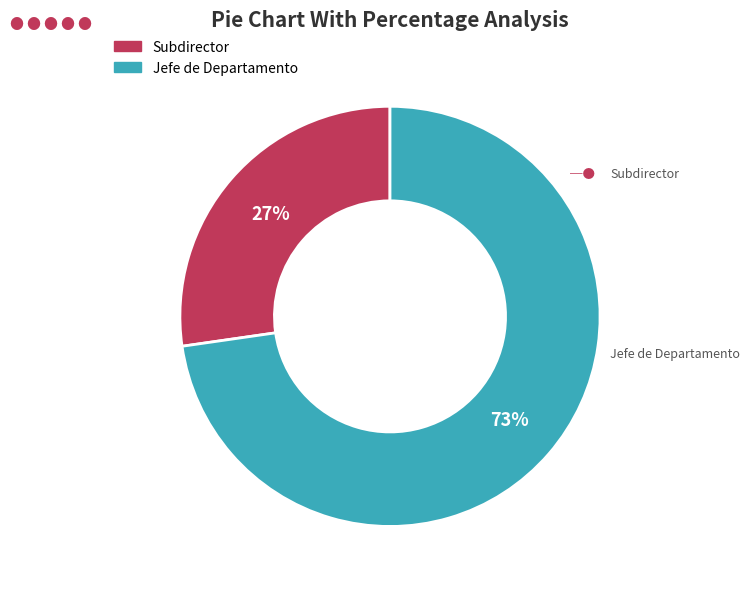

Which category accounts for the majority?

Jefe de Departamento